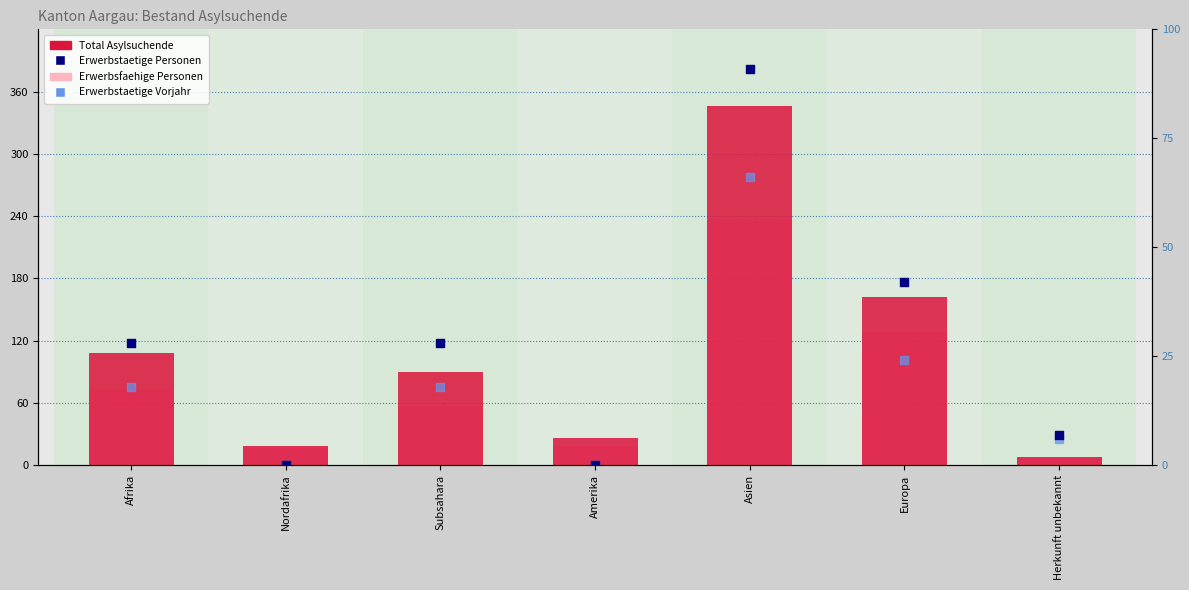

At which category is the sum across all series the highest?

Asien